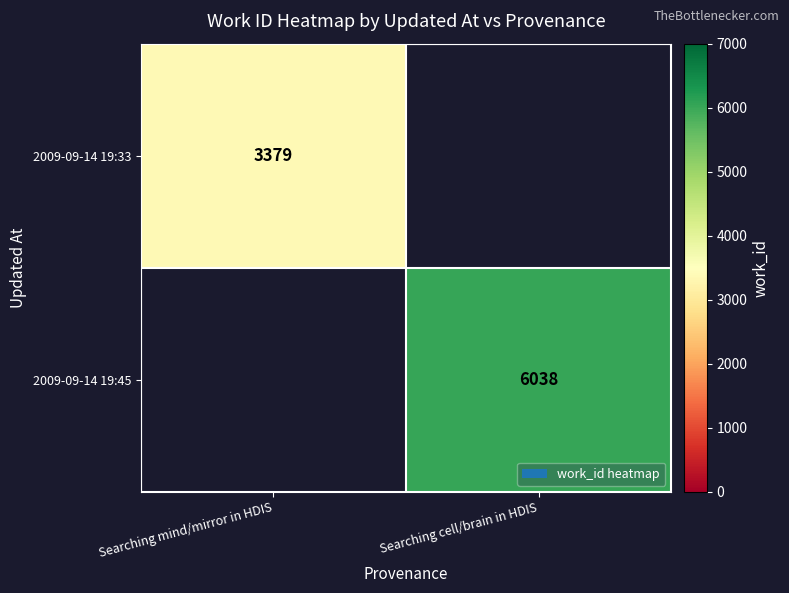

Is it true that 2009-09-14 19:33 equals 3379 at Searching mind/mirror in HDIS?

True